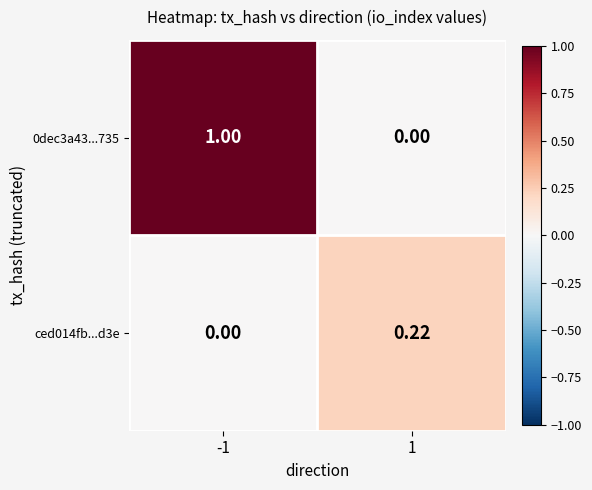

Reading left to right, what are all the values shown in this chart?

0dec3a43...735: -1=1.0	1=0.0
ced014fb...d3e: -1=0.0	1=0.2